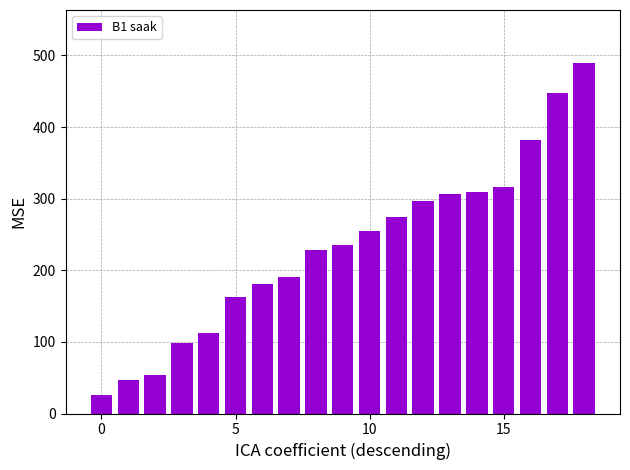

How many categories are shown in the chart?

19